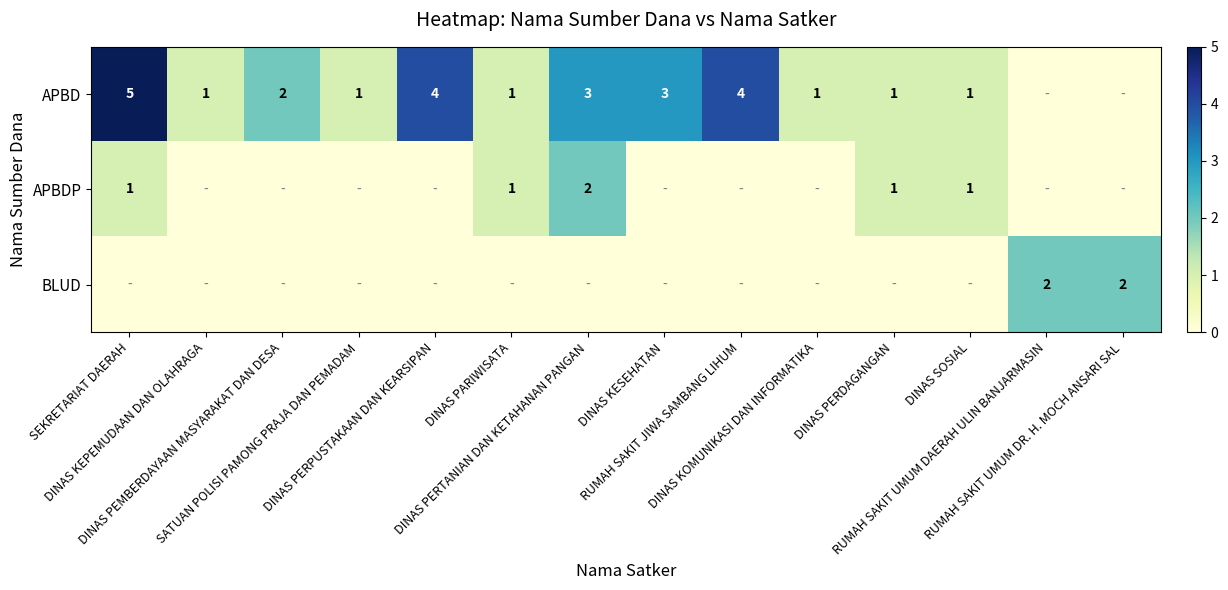

At which label is BLUD closest to 1?

SEKRETARIAT DAERAH